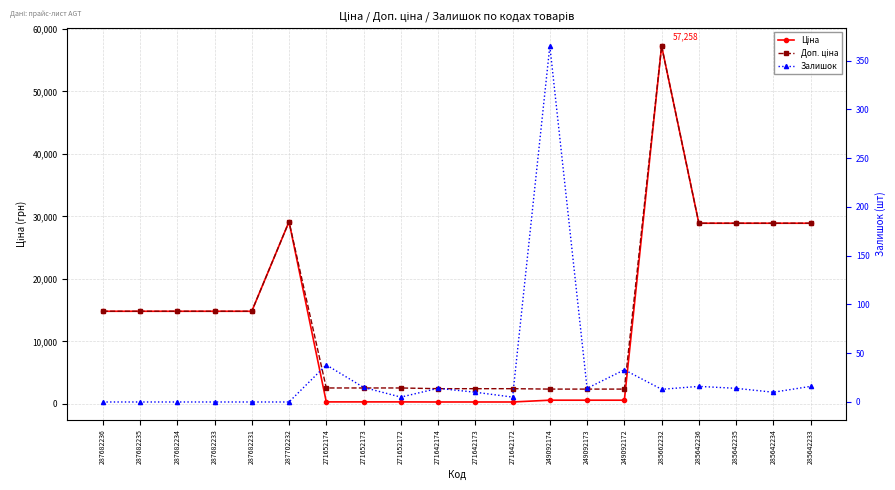

Reading left to right, extract all data points from this chart.

Ціна: 14817.6	14817.6	14817.6	14817.6	14817.6	29152.3	318.3	318.3	318.3	304.1	304.1	304.1	591.6	591.6	591.6	57258.0	28901.7	28901.7	28901.7	28901.7
Доп. ціна: 14817.6	14817.6	14817.6	14817.6	14817.6	29152.3	2546.4	2546.4	2546.4	2432.8	2432.8	2432.8	2366.5	2366.5	2366.5	57258.0	28901.7	28901.7	28901.7	28901.7
Залишок: 0.0	0.0	0.0	0.0	0.0	0.0	38.0	15.0	5.0	14.0	10.0	5.0	365.0	14.0	33.0	13.0	16.0	14.0	10.0	16.0